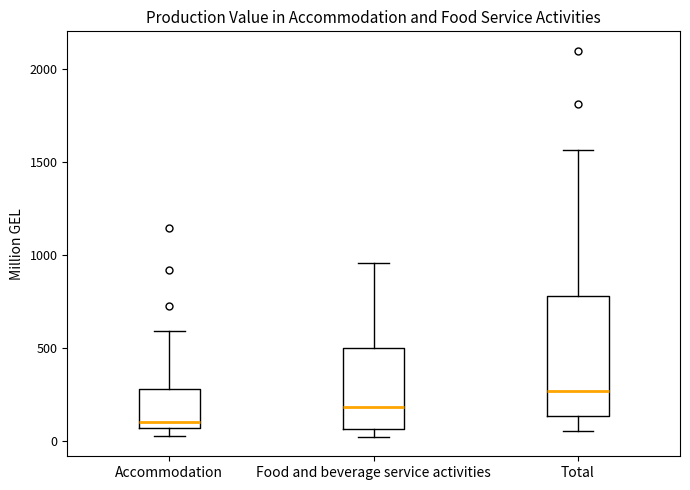

Reading left to right, transcribe this box plot: for each box, give where its median line is, the range the box spans, and where its two whiskers end, as read against the y-axis. The values are not printed on the chart, so give them approximately, as read against the axis.

Accommodation: median 100, box 50 to 300, whiskers 50 (just below the box's lower edge) to 600
Food and beverage service activities: median 200, box 50 to 500, whiskers 0 to 950
Total: median 250, box 150 to 800, whiskers 50 to 1550